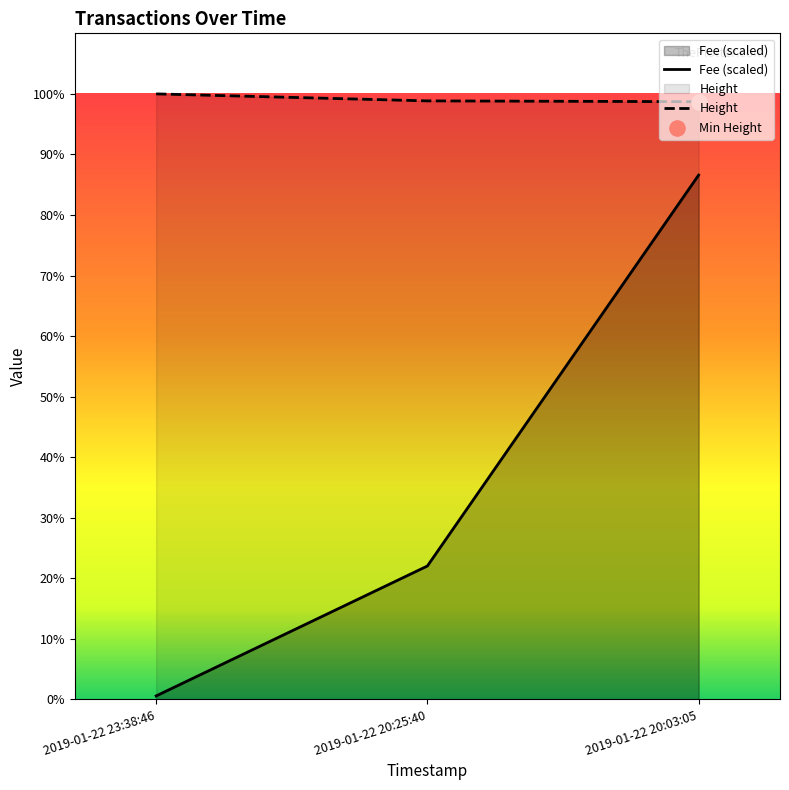

Is the value of Fee at 2019-01-22 20:03:05 greater than the value of Height at 2019-01-22 20:25:40?

No